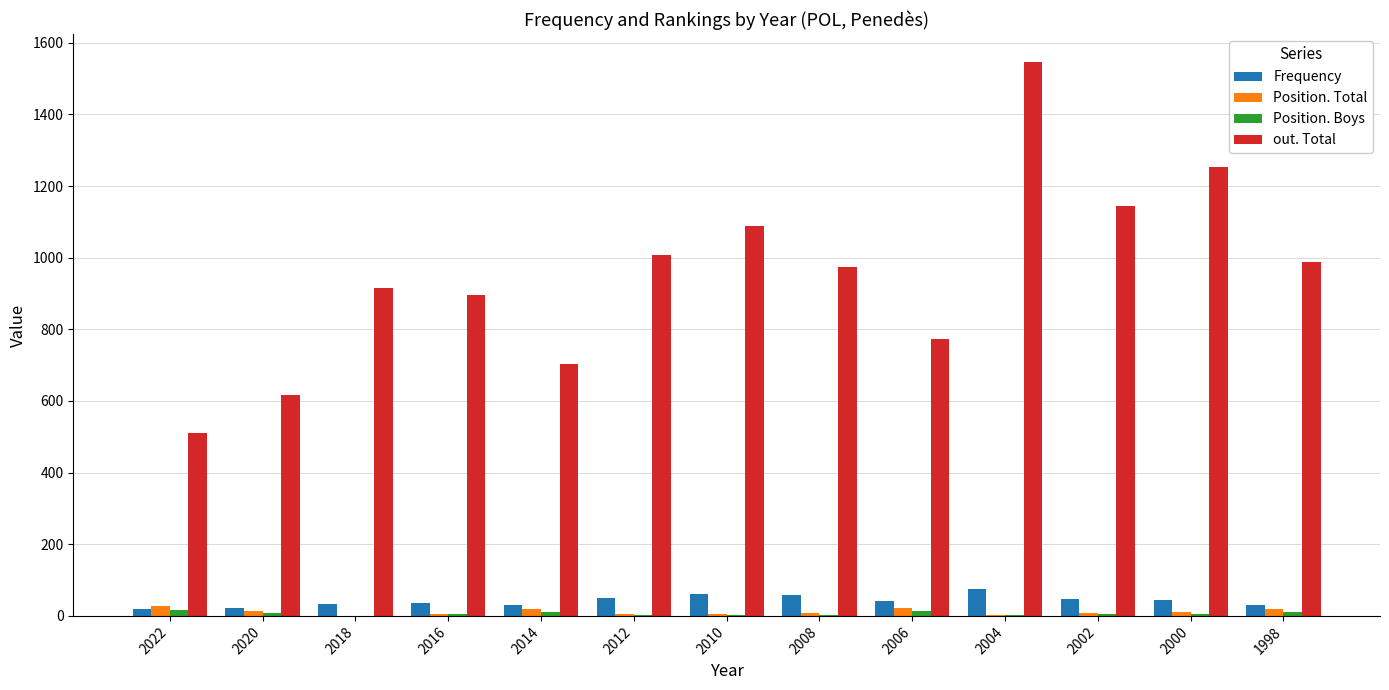

Are the bars horizontal?

No